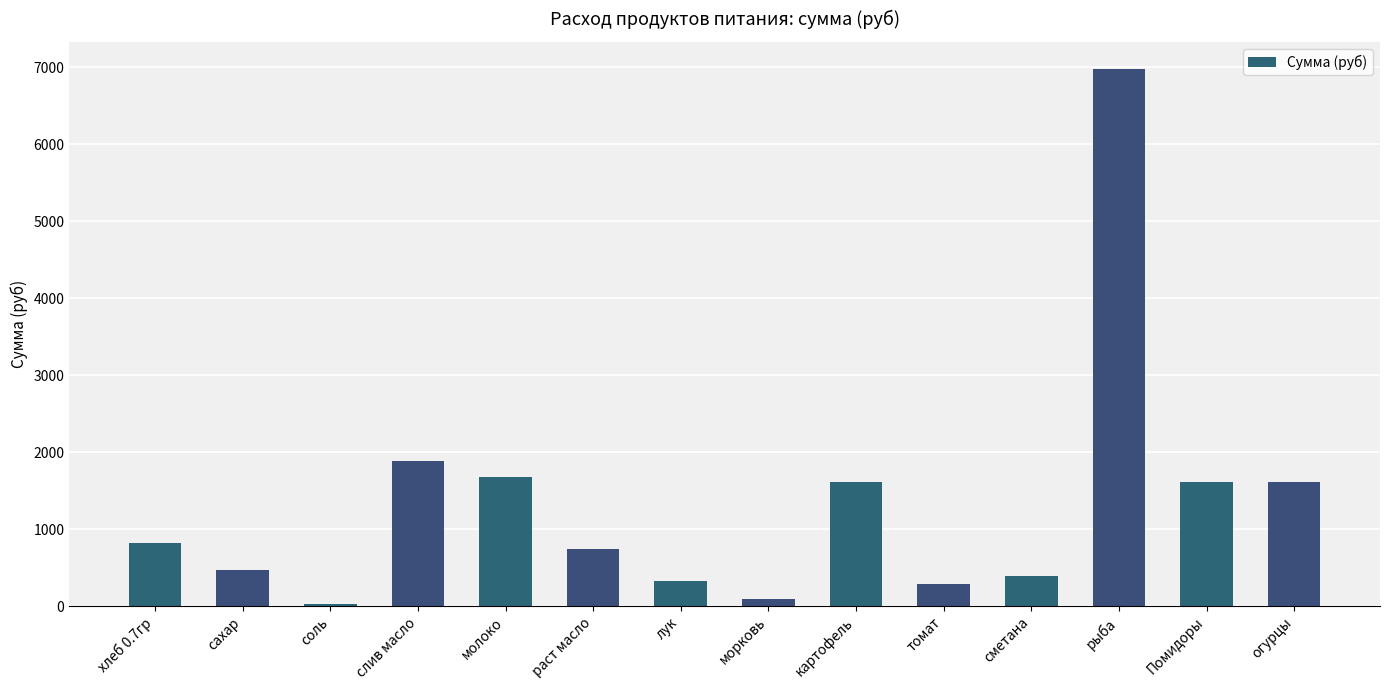

True or false: the data shows 340.1 at раст масло.

False